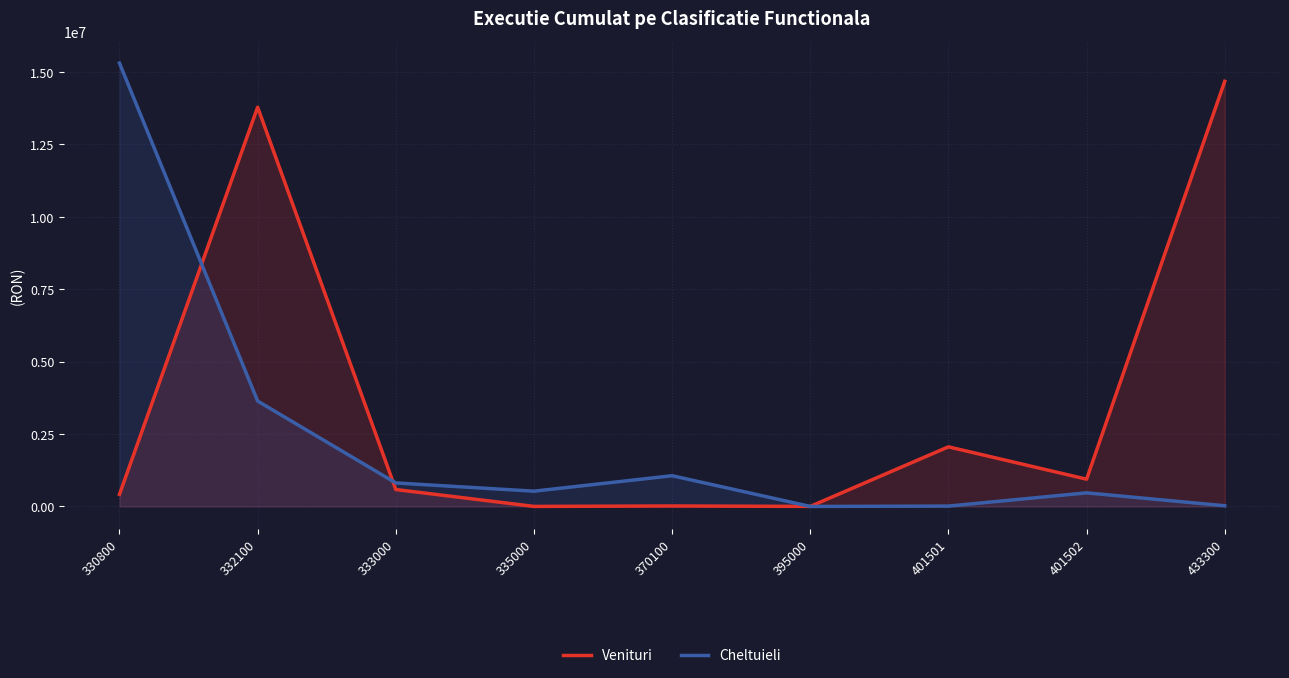

Reading left to right, what are all the values shown in this chart?

Venituri: 330800=419016.7	332100=13786725.5	333000=585350.0	335000=2732.0	370100=17433.0	395000=2803.0	401501=2059660.9	401502=942694.6	433300=14681492.0
Cheltuieli: 330800=15309345.0	332100=3640903.0	333000=812879.0	335000=528517.0	370100=1062258.0	395000=1600.0	401501=13922.0	401502=470665.0	433300=25273.2